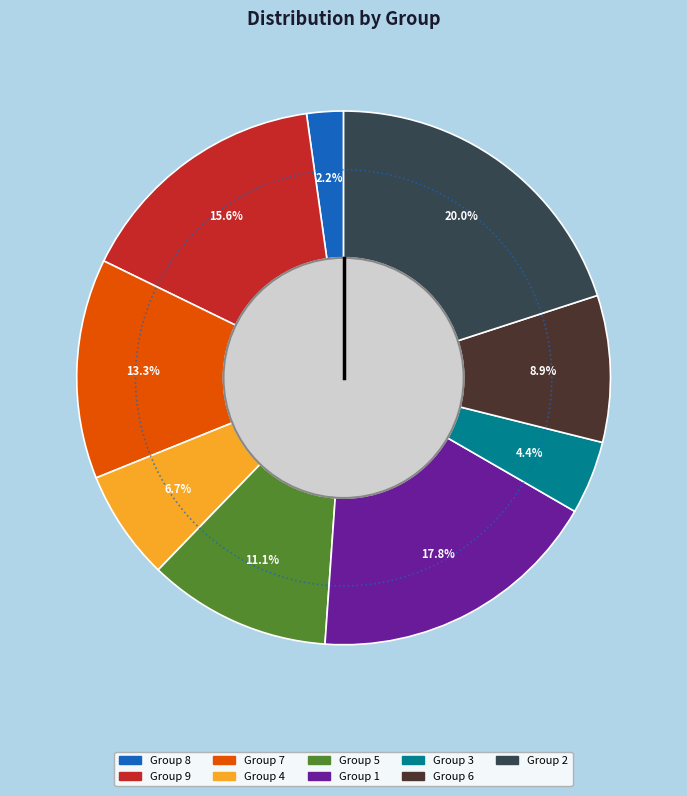

Is there any slice that represents more than half of the pie?

No